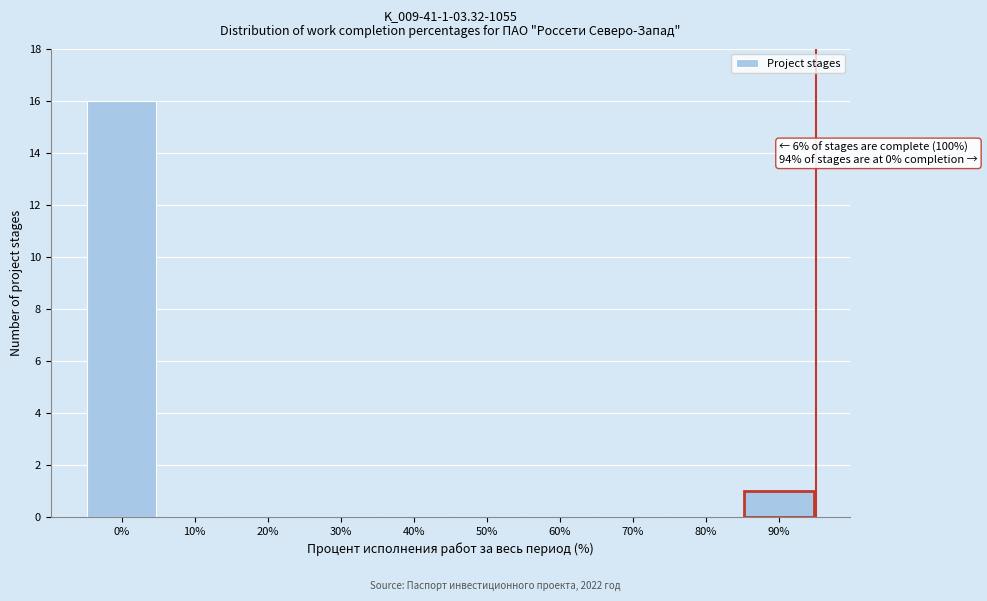

Reading left to right, list all the values displayed in this chart.

0%=16	10%=0	20%=0	30%=0	40%=0	50%=0	60%=0	70%=0	80%=0	90%=1